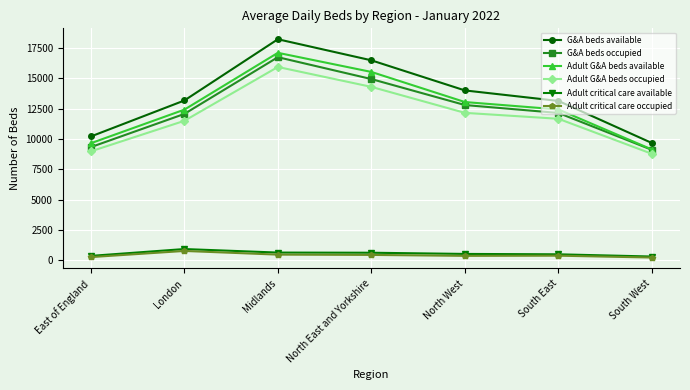

What is the value of the G&A beds occupied point at the 1st from the left?

9327